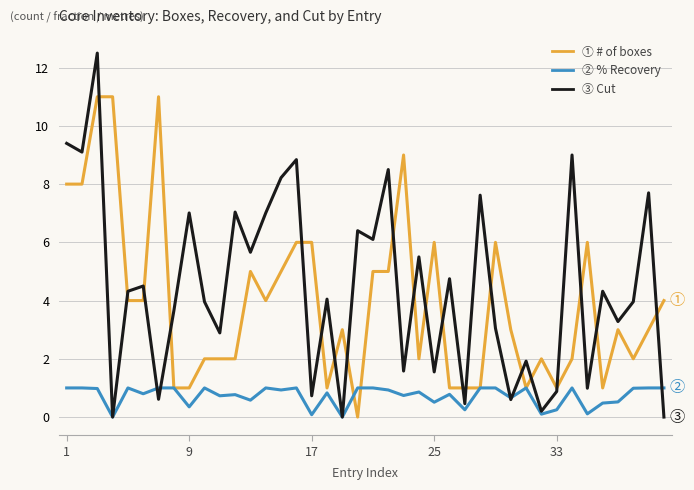

What is the greatest value displayed?

12.5